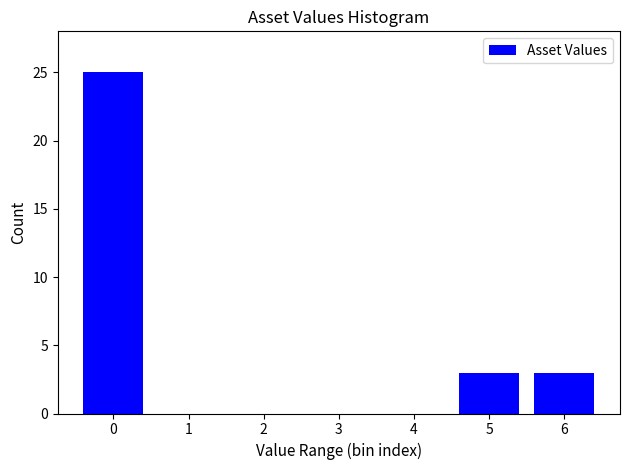

Reading left to right, extract all data points from this chart.

0=25	1=0	2=0	3=0	4=0	5=3	6=3